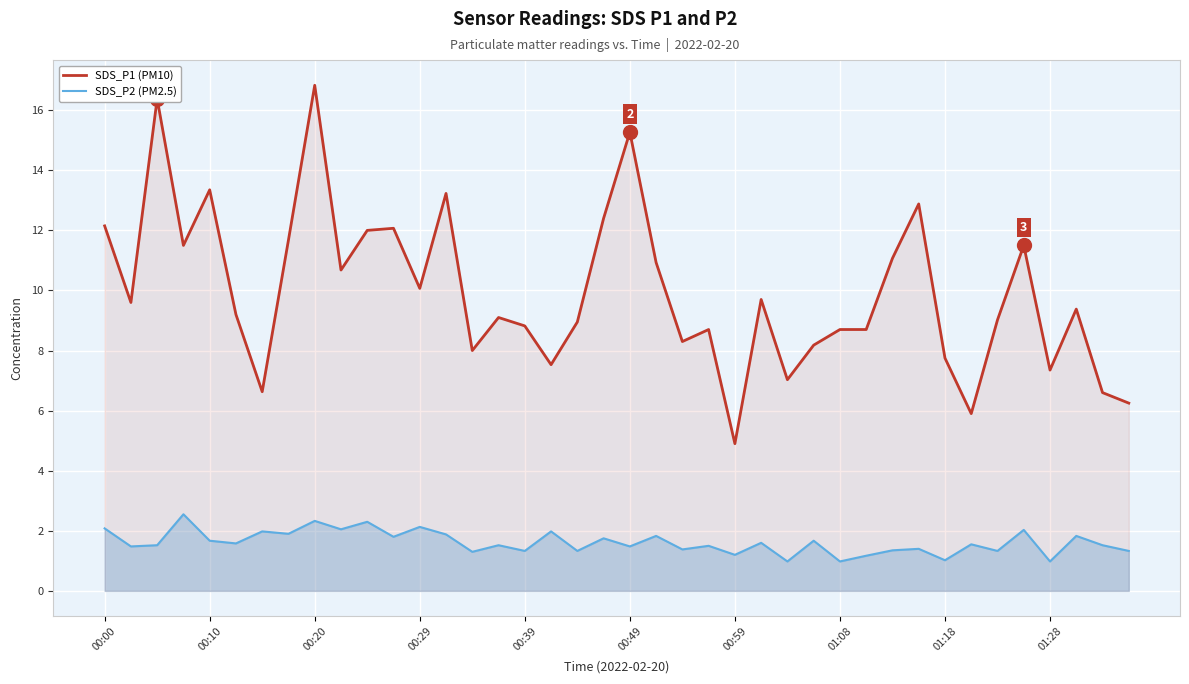

True or false: SDS_P1 (PM10) and SDS_P2 (PM2.5) intersect in this chart.

False